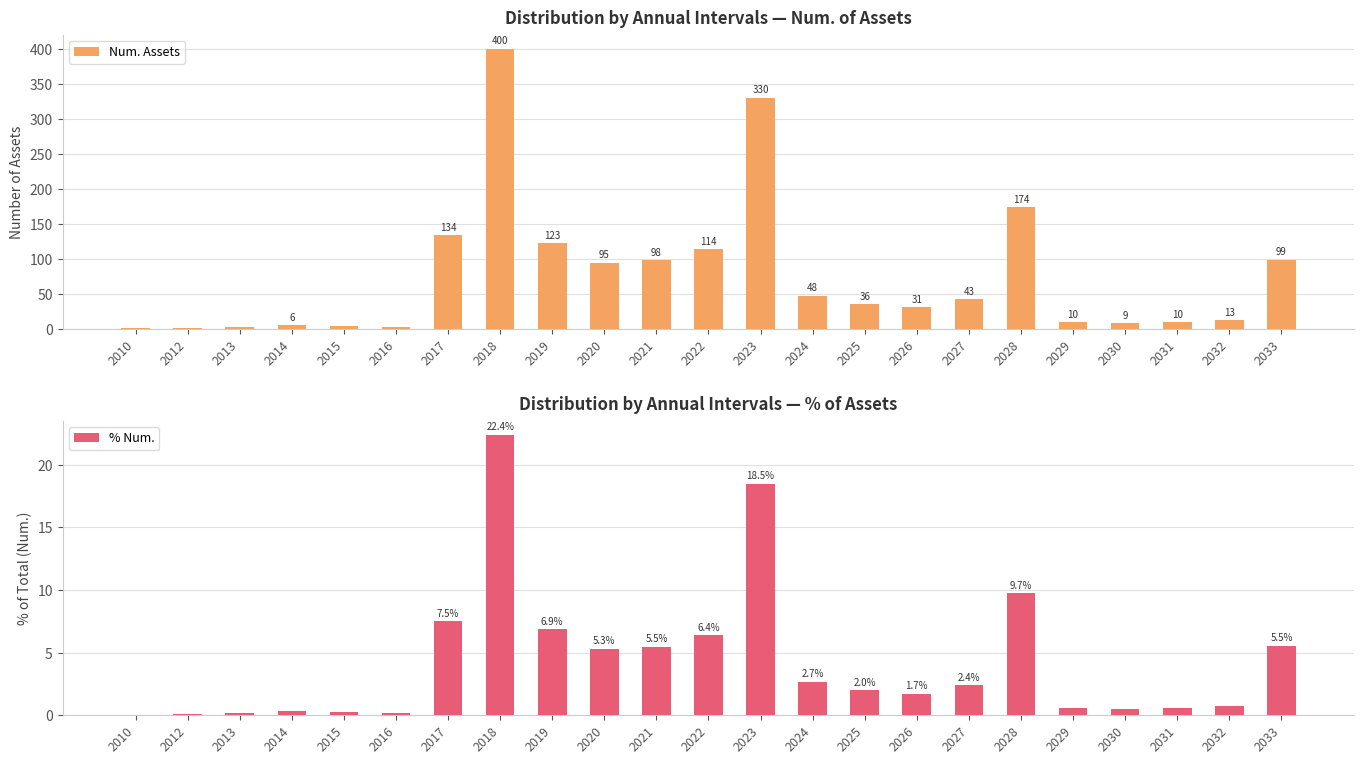

Rank the series by their maximum value, from highest to lowest.

Num. Assets, % Num.